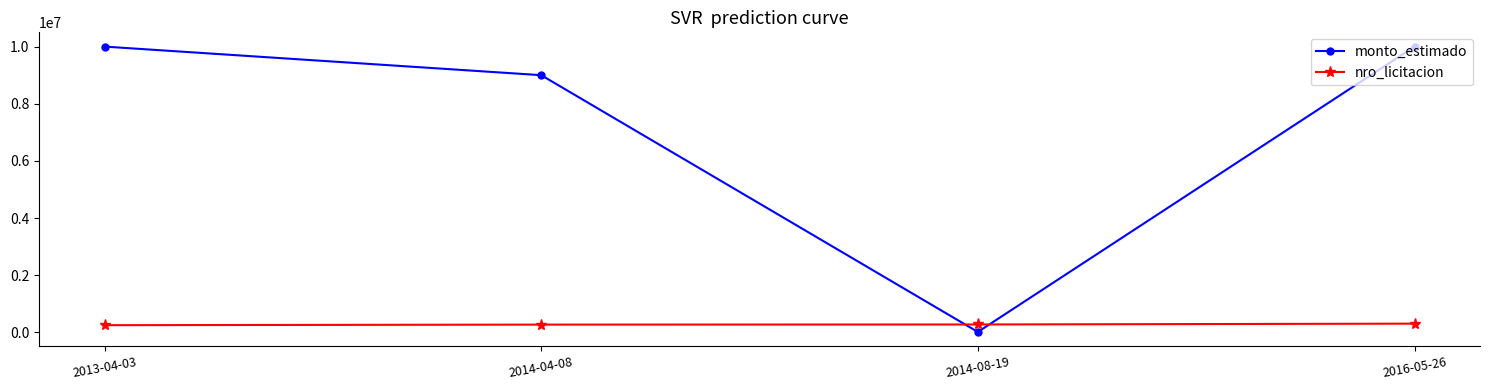

At which category does monto_estimado reach its first local valley?

2014-08-19